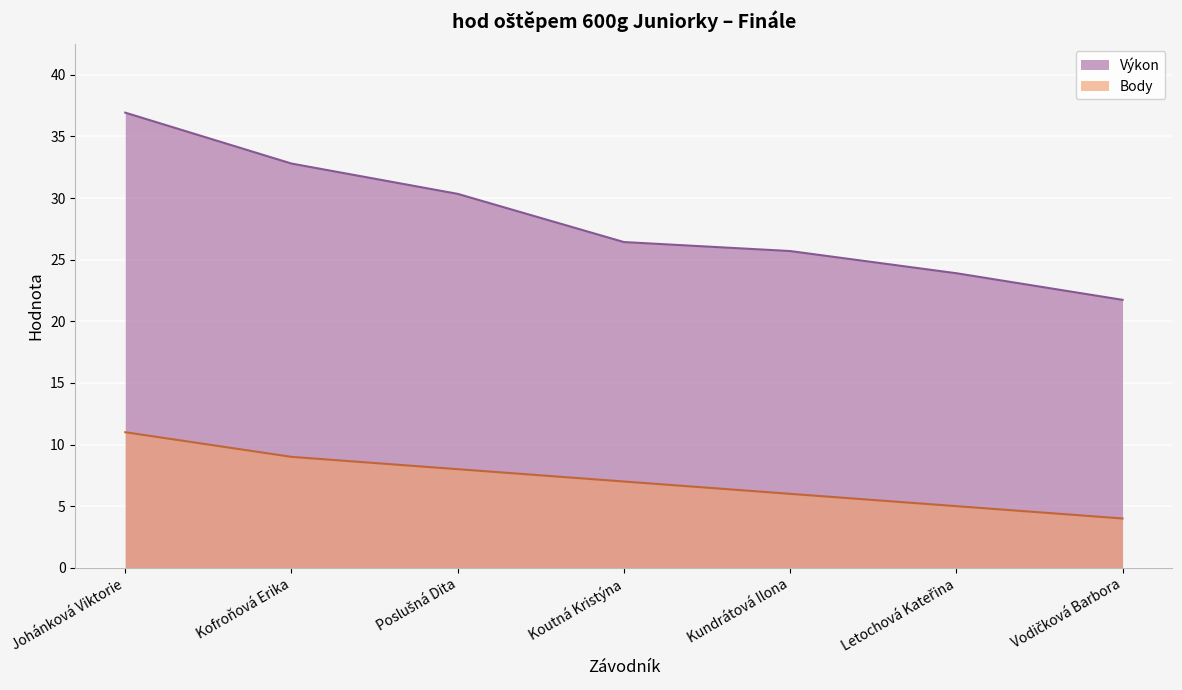

At which category does the chart reach its peak across all series?

Johánková Viktorie